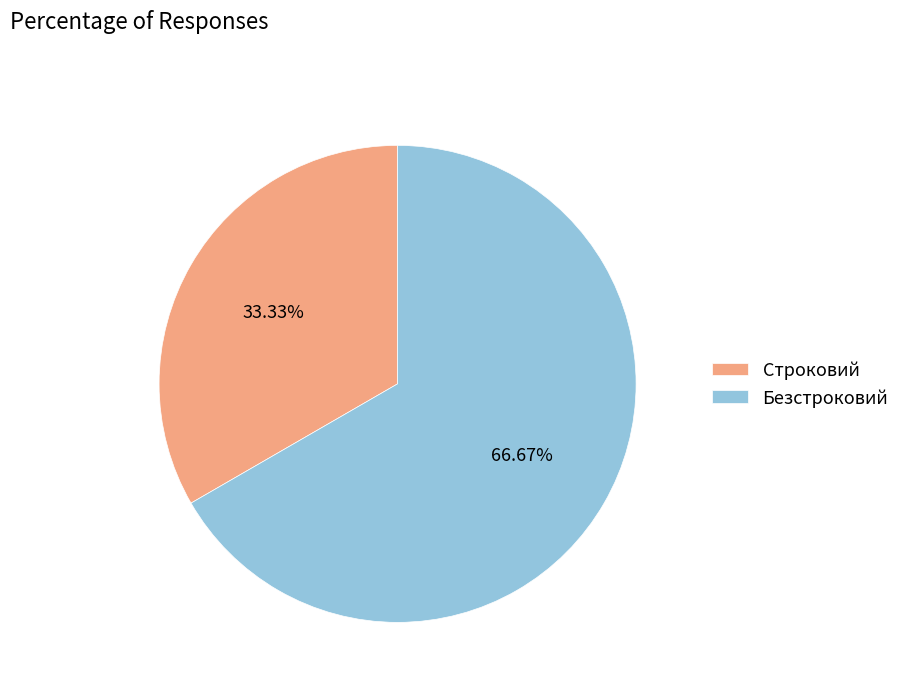

Which slice is the smallest?

Строковий